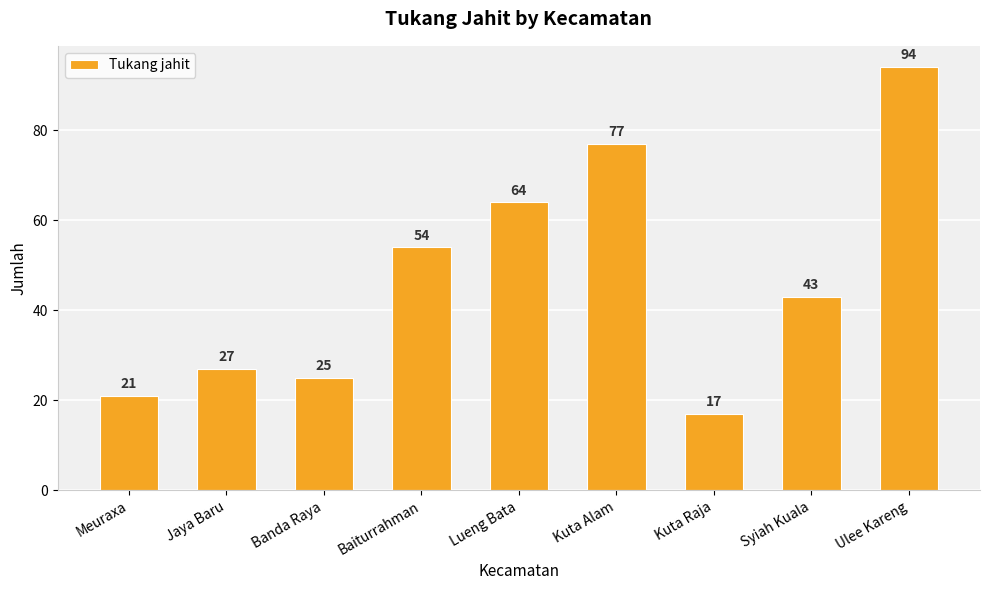

Reading left to right, list all the values displayed in this chart.

Meuraxa=21	Jaya Baru=27	Banda Raya=25	Baiturrahman=54	Lueng Bata=64	Kuta Alam=77	Kuta Raja=17	Syiah Kuala=43	Ulee Kareng=94